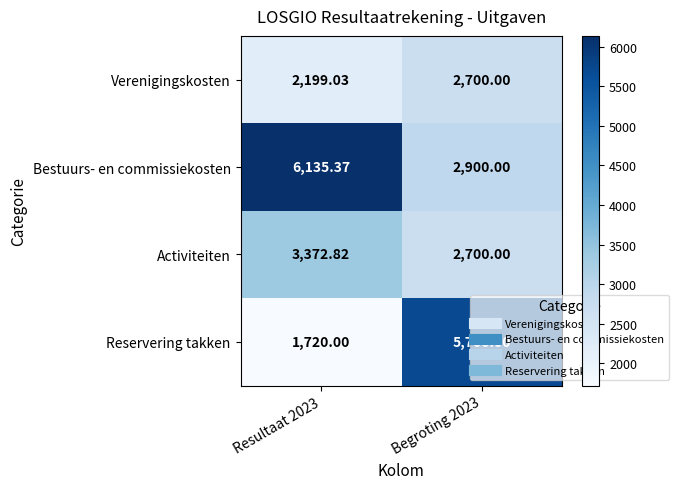

Which series changed the most between Resultaat 2023 and Begroting 2023?

Reservering takken